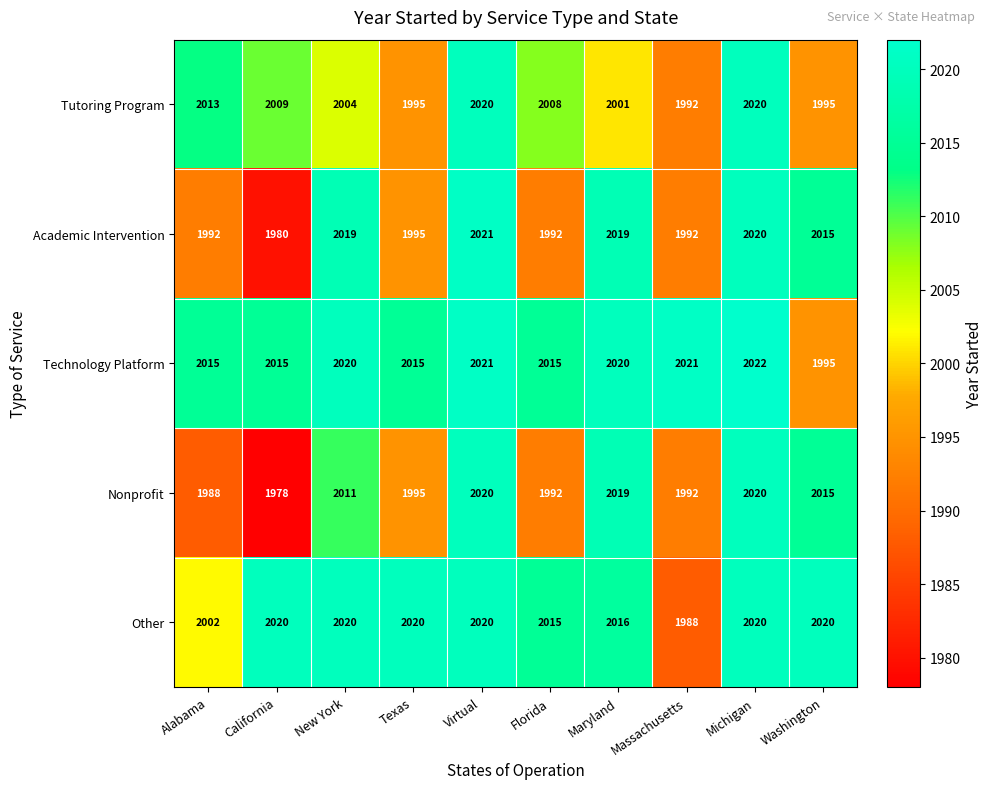

How many distinct data groups are displayed?

5